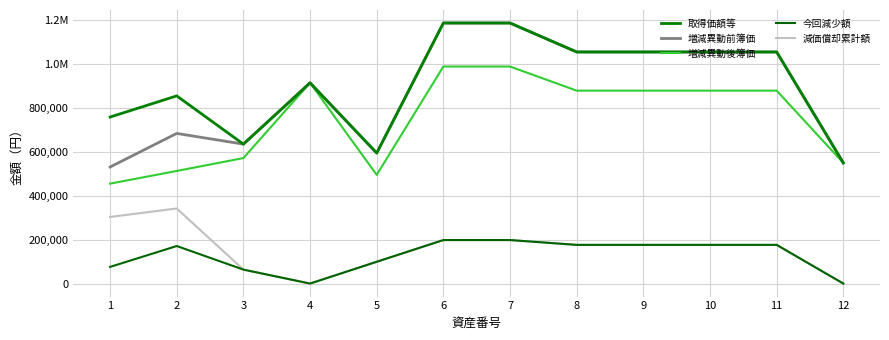

Does the chart display data point markers on the line(s)?

No